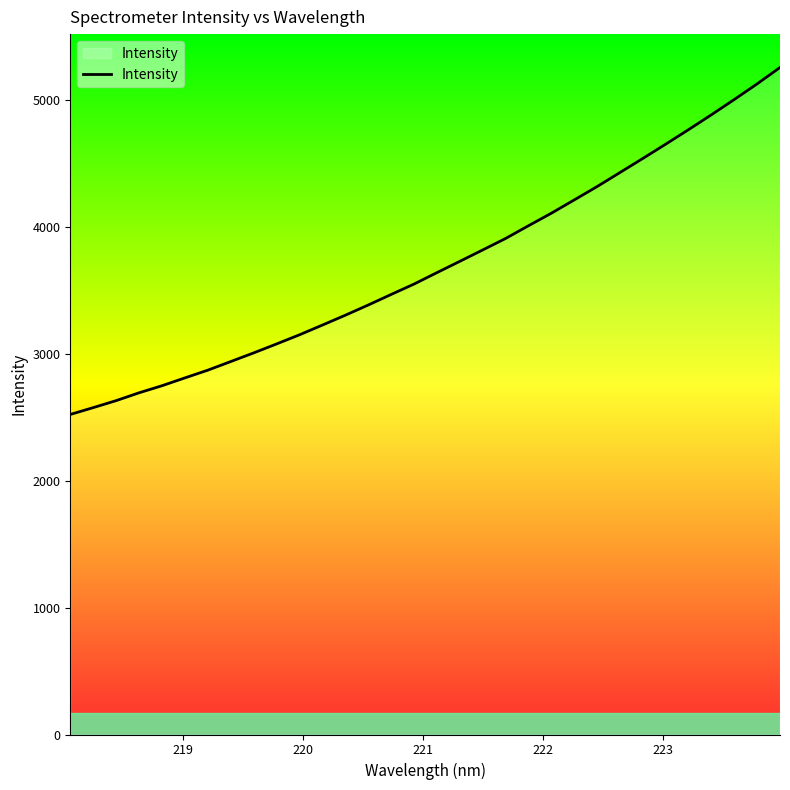

What is the smallest value displayed?

2523.0